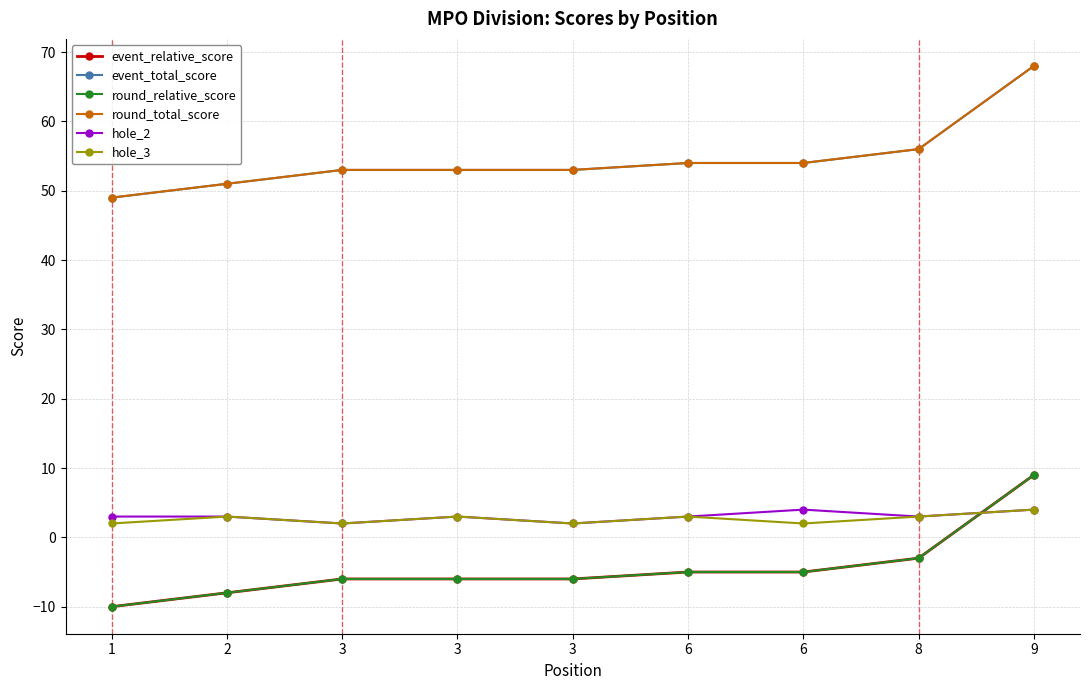

Reading left to right, list all the values displayed in this chart.

event_relative_score: -10	-8	-6	-6	-6	-5	-5	-3	9
event_total_score: 49	51	53	53	53	54	54	56	68
round_relative_score: -10	-8	-6	-6	-6	-5	-5	-3	9
round_total_score: 49	51	53	53	53	54	54	56	68
hole_2: 3	3	2	3	2	3	4	3	4
hole_3: 2	3	2	3	2	3	2	3	4